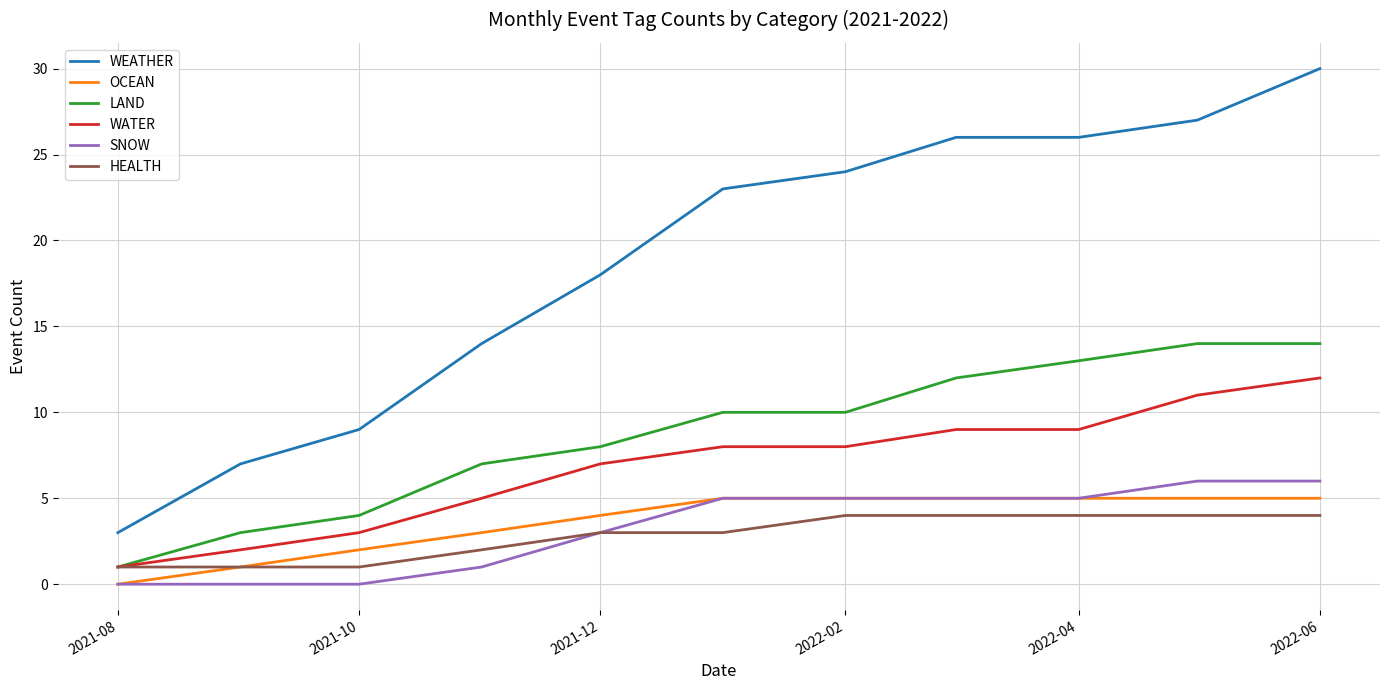

Which series has the widest spread of values?

WEATHER